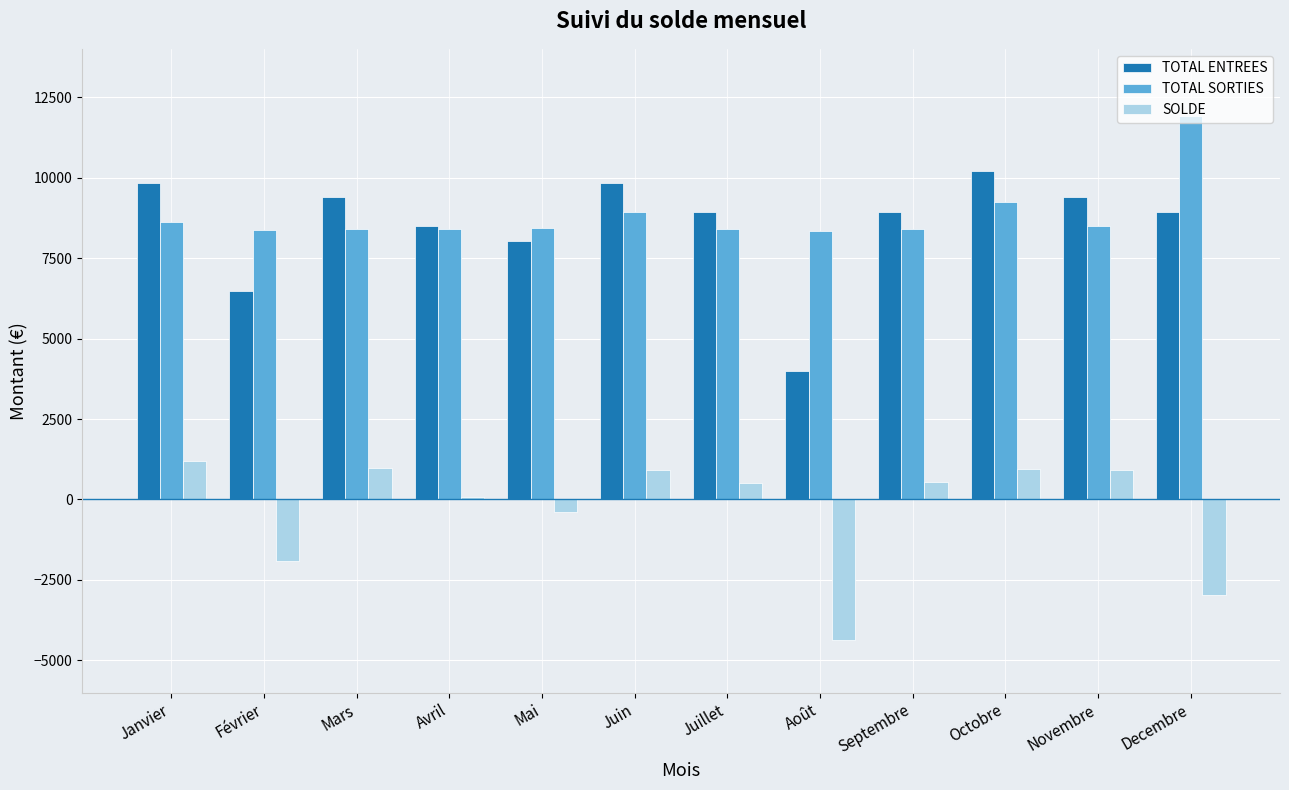

How many values in the SOLDE series exceed 545?

6